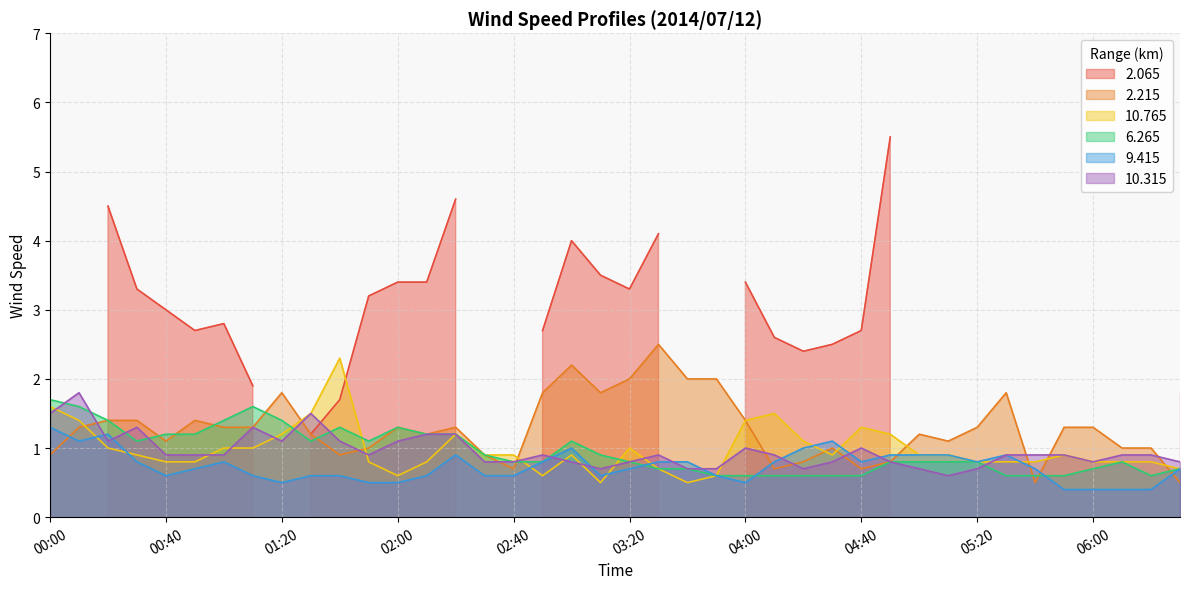

Which series ends up on top after the final intersection of 10.315 and 6.265?

10.315